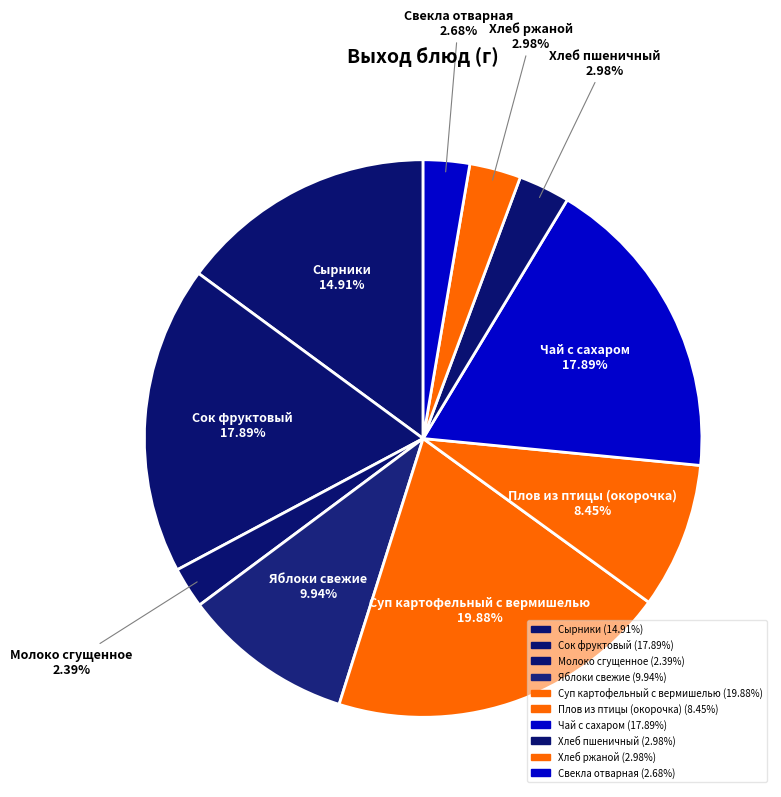

Is the sum of Яблоки свежие and Суп картофельный с вермишелью greater than half?

No